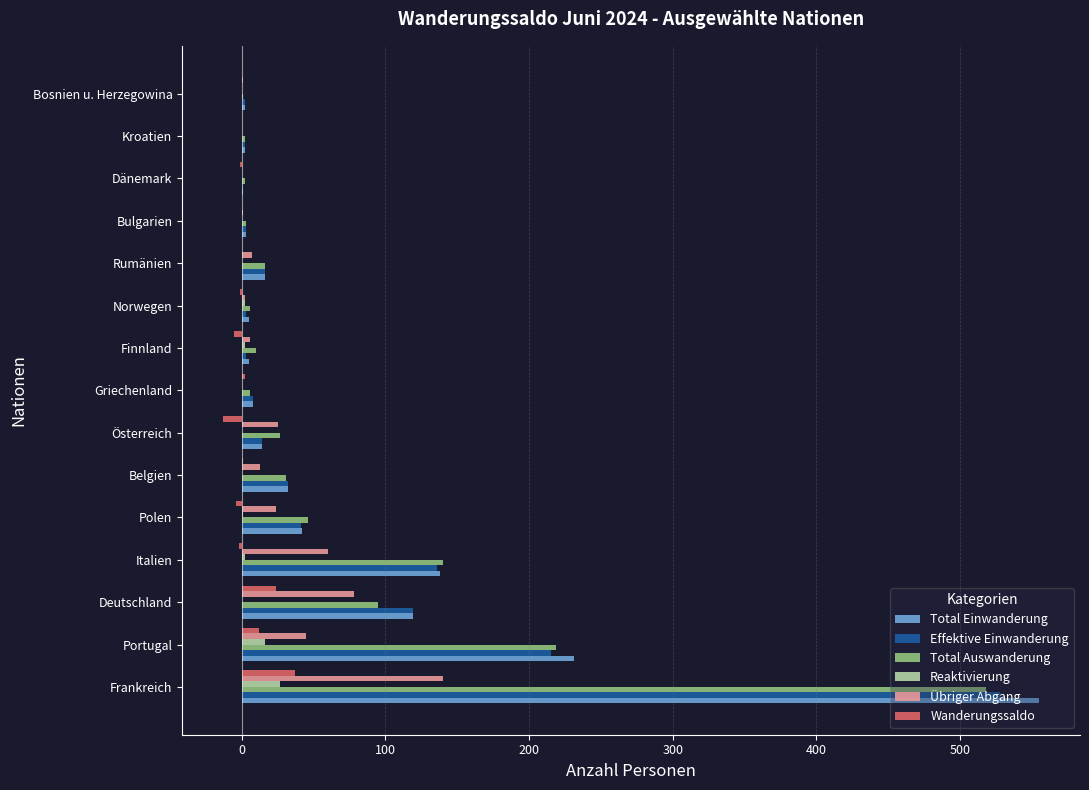

Is the value of Übriger Abgang at Polen greater than the value of Total Einwanderung at Deutschland?

No